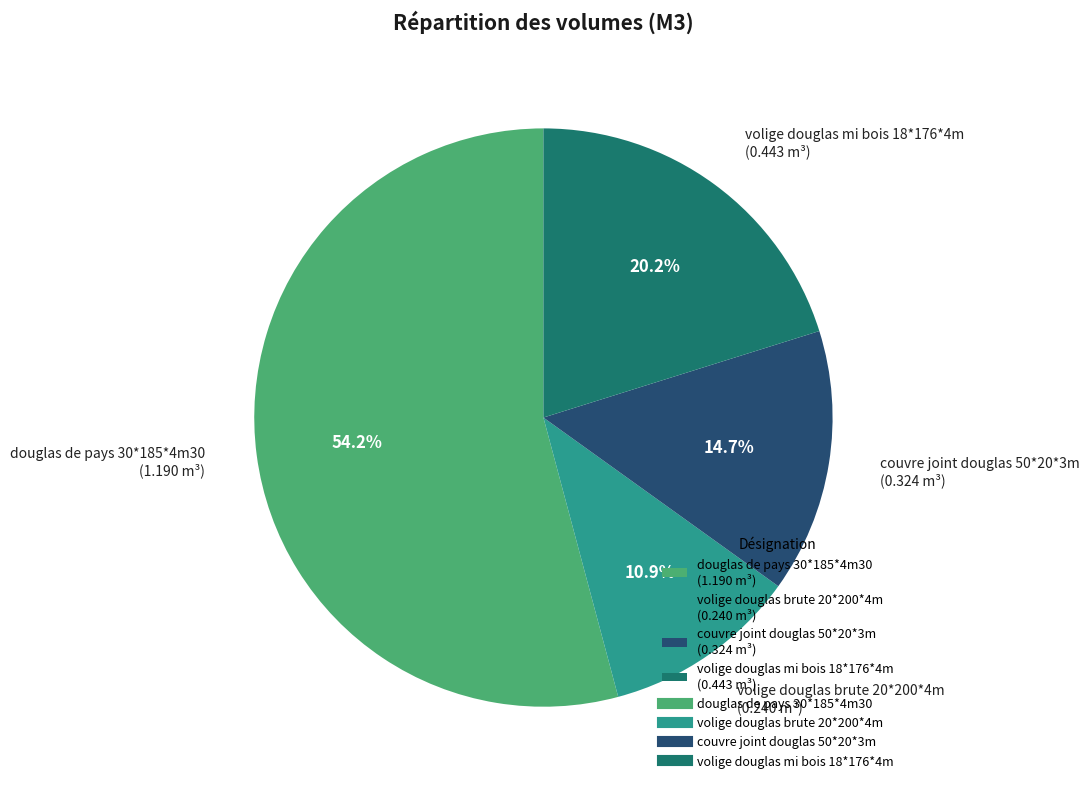

True or false: douglas de pays 30*185*4m30 accounts for 46% of the total.

False